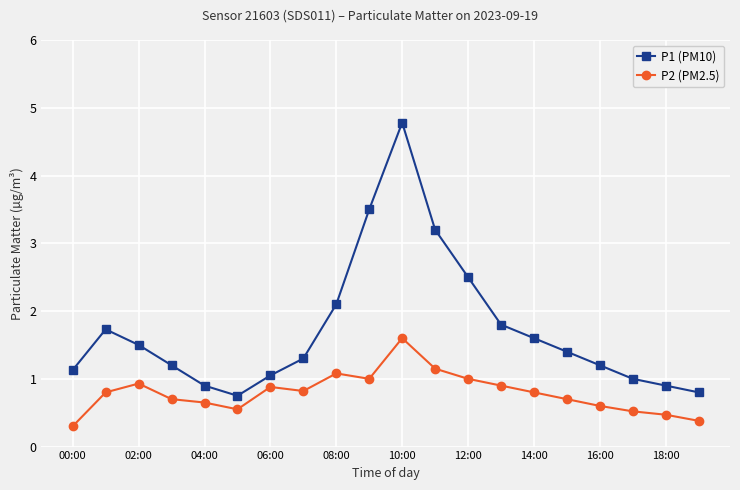

True or false: P2 (PM2.5) has more than 1 points higher than both neighbors.

True